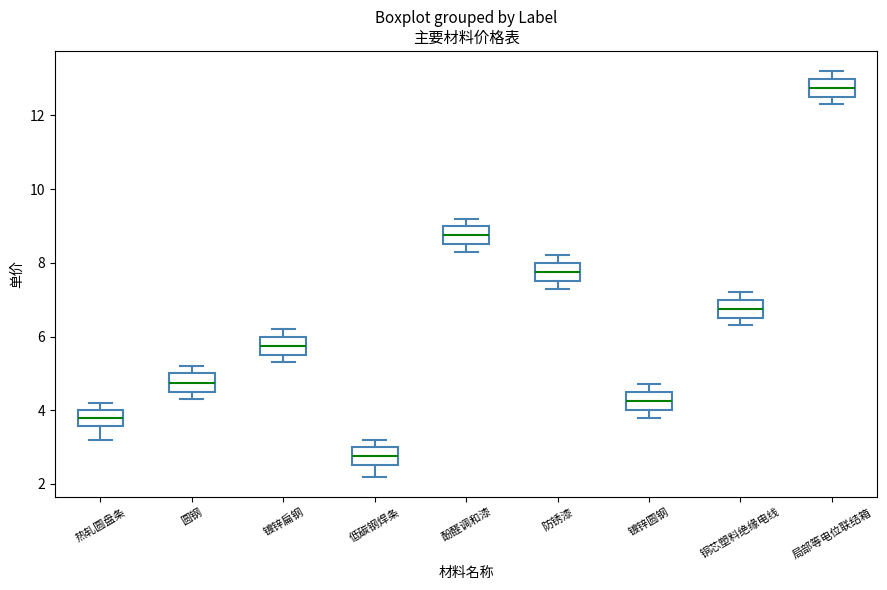

Where does the upper whisker of the box for 热轧圆盘条 end on the y-axis? The values are not printed on the chart, so give them approximately, as read against the axis.

4.2